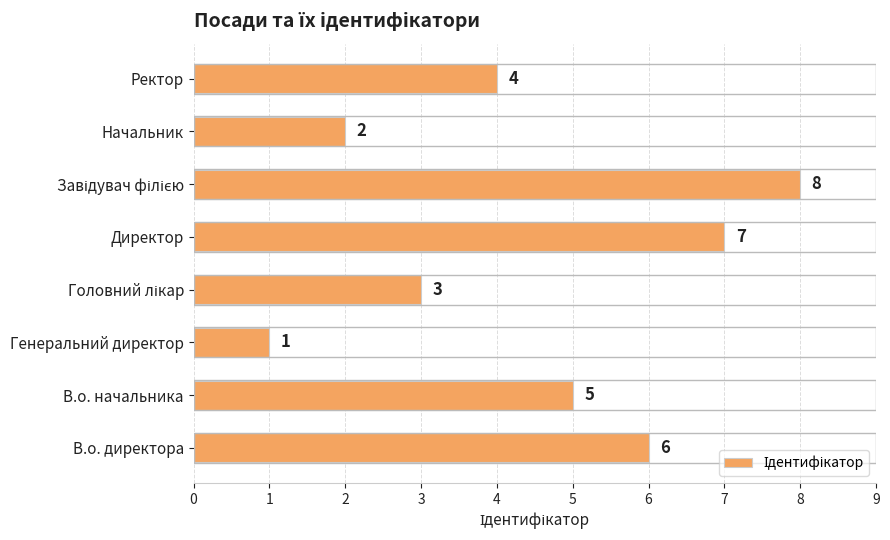

What is the ratio of the value at Начальник to the value at Директор?

0.3